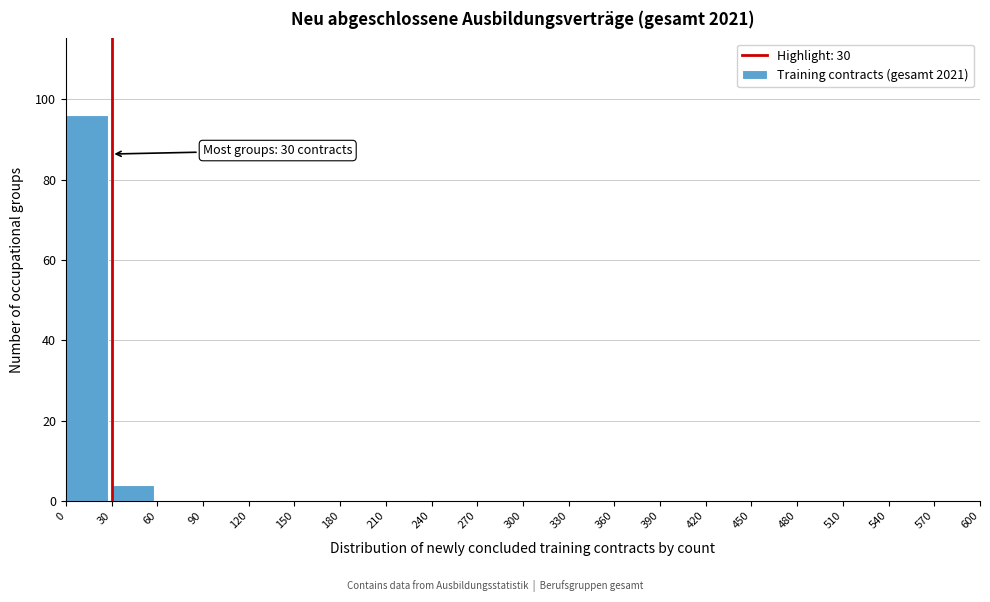

Over which range of the x-axis is the bar tallest?

0 to 30